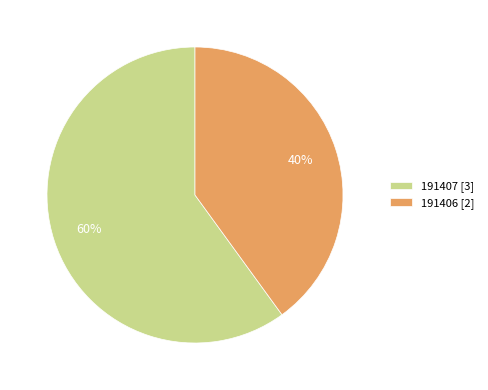

How many slices are in this pie chart?

2